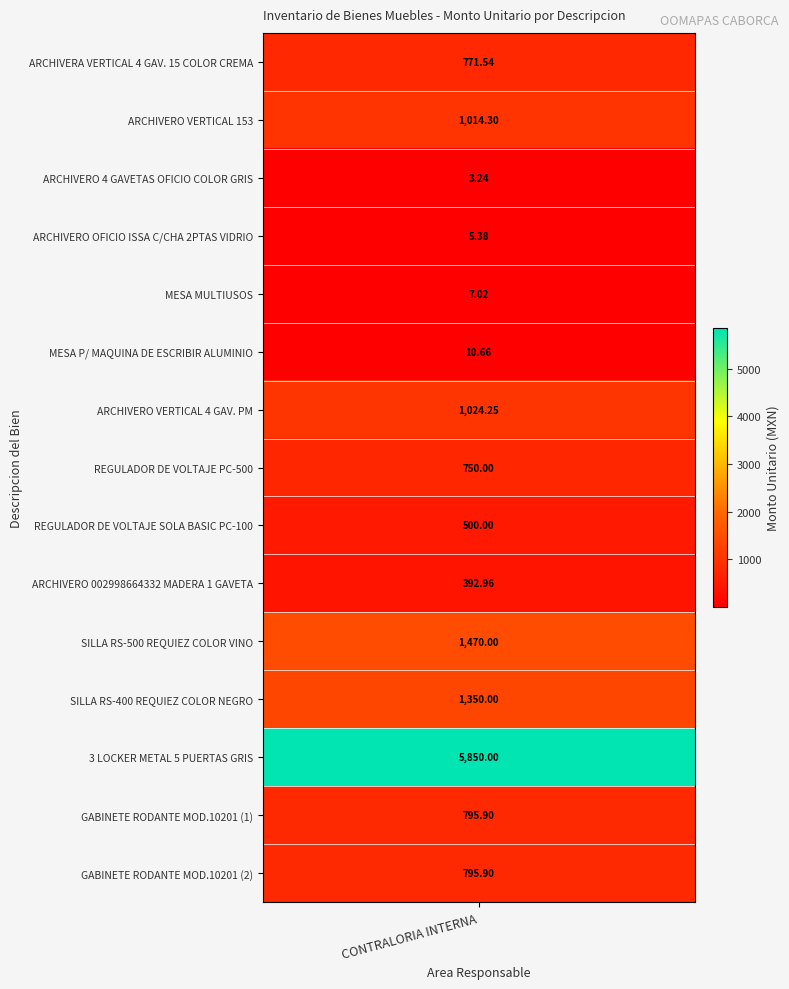

The chart shows a value of 5.4 at ARCHIVERO OFICIO ISSA C/CHA 2PTAS VIDRIO. True or false?

True